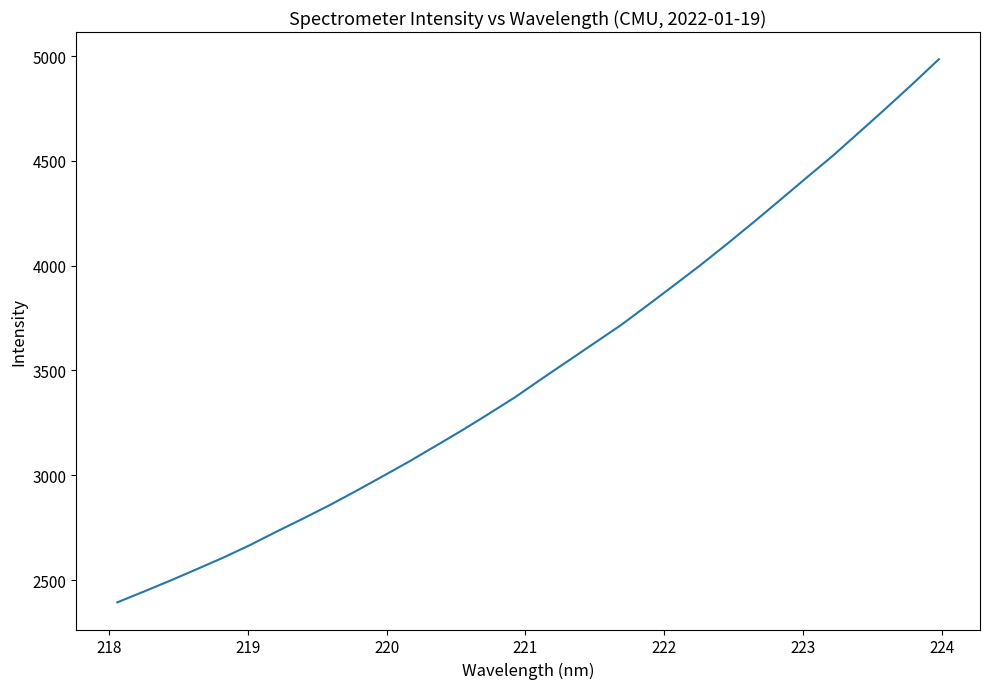

What is the greatest value displayed?

4985.7